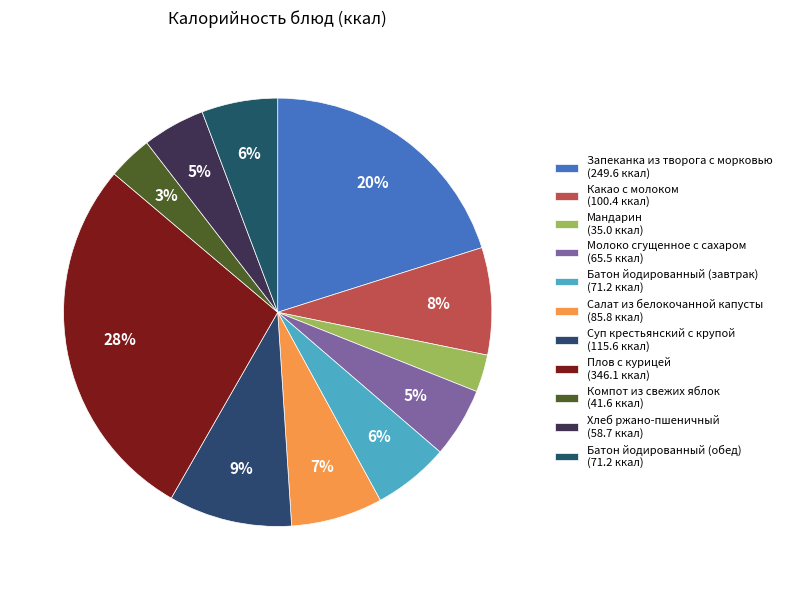

Rank the categories by value from highest to lowest.

Плов с курицей, Запеканка из творога с морковью, Суп крестьянский с крупой, Какао с молоком, Салат из белокочанной капусты, Батон йодированный (завтрак), Батон йодированный (обед), Молоко сгущенное с сахаром, Хлеб ржано-пшеничный, Компот из свежих яблок, Мандарин